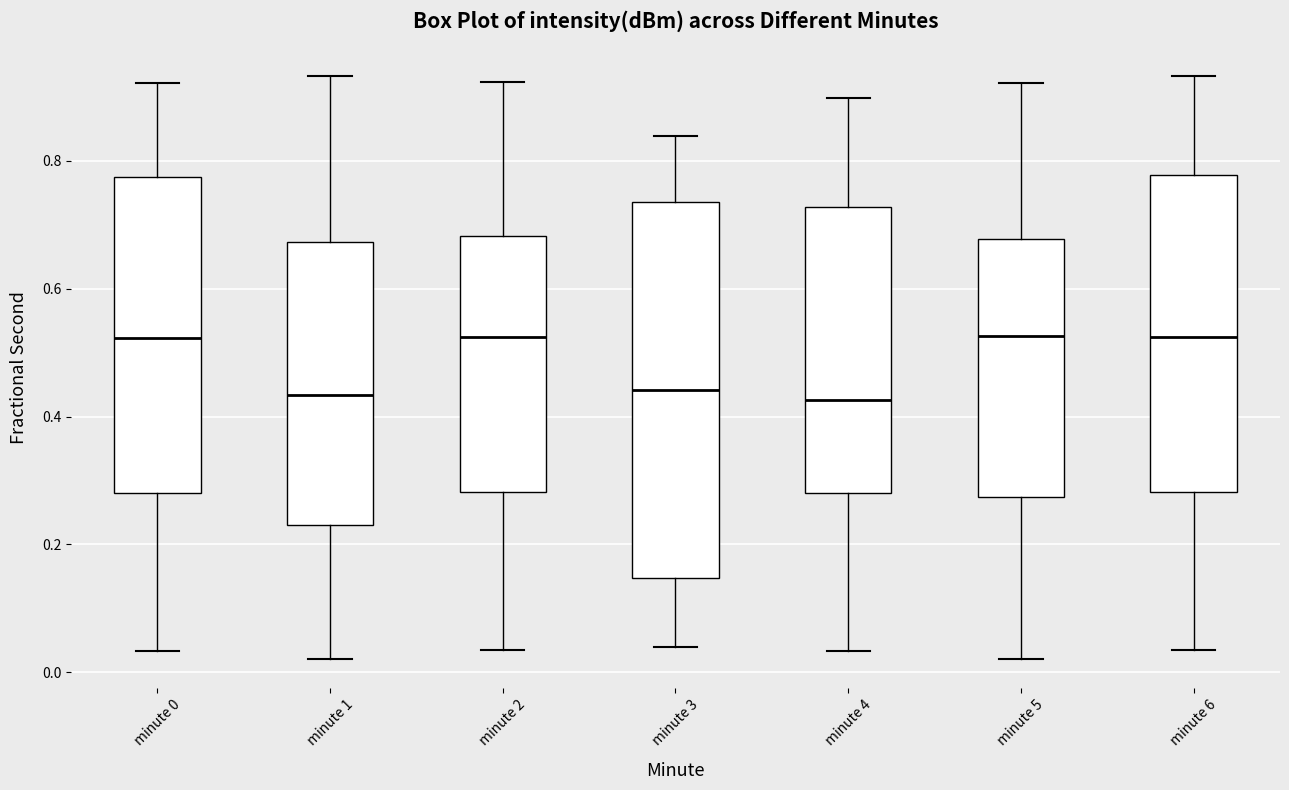

Reading left to right, read every box against the y-axis: the position of its median line, the range the box covers, and the ends of its whiskers. The values are not printed on the chart, so give them approximately, as read against the axis.

minute 0: median 0.52, box 0.28 to 0.78, whiskers 0.04 to 0.92
minute 1: median 0.44, box 0.22 to 0.68, whiskers 0.02 to 0.94
minute 2: median 0.52, box 0.28 to 0.68, whiskers 0.04 to 0.92
minute 3: median 0.44, box 0.14 to 0.74, whiskers 0.04 to 0.84
minute 4: median 0.42, box 0.28 to 0.72, whiskers 0.04 to 0.90
minute 5: median 0.52, box 0.28 to 0.68, whiskers 0.02 to 0.92
minute 6: median 0.52, box 0.28 to 0.78, whiskers 0.04 to 0.94